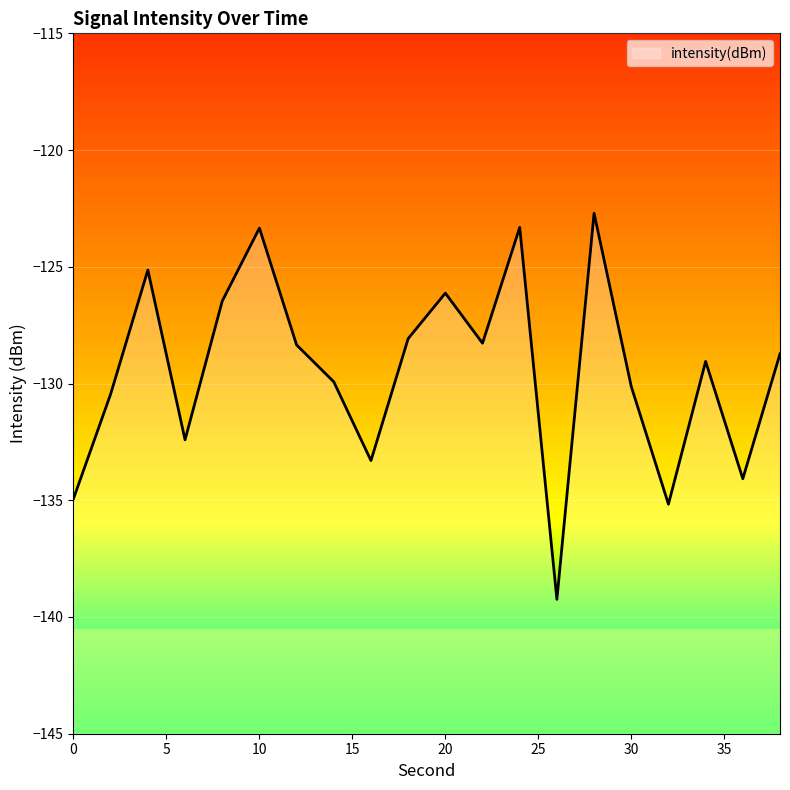

What is the greatest value displayed?

-122.7